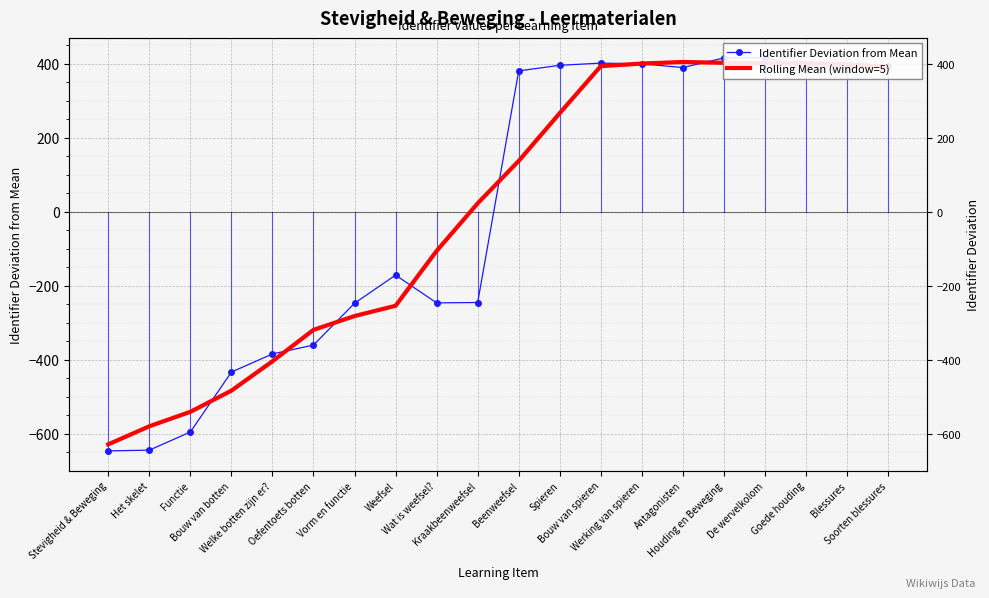

Rank the series at Wat is weefsel? from lowest to highest value.

Identifier Deviation from Mean, Rolling Mean (window=5)